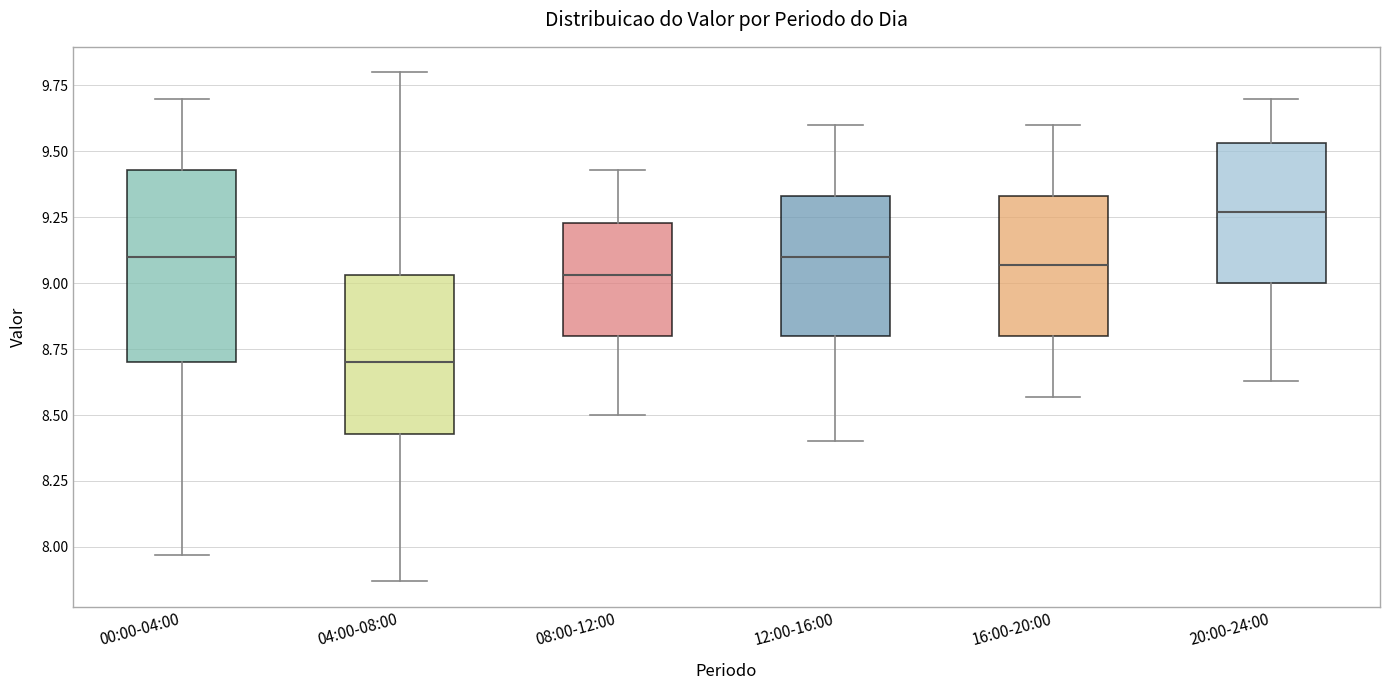

Where is the lower edge of the box for 12:00-16:00 on the y-axis? The values are not printed on the chart, so give them approximately, as read against the axis.

8.80